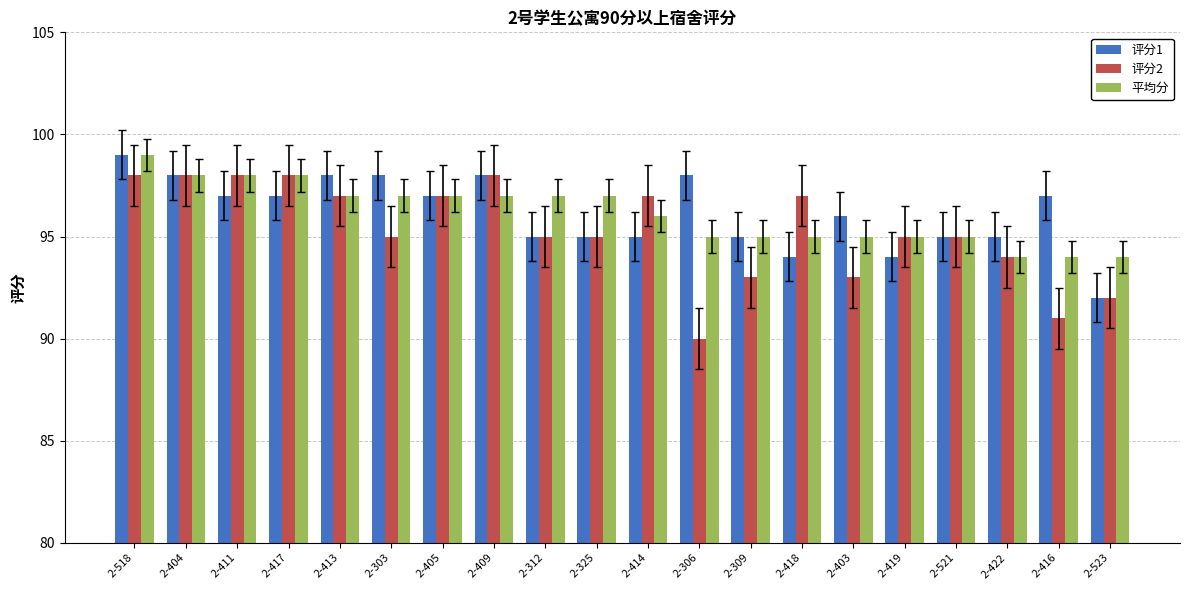

How many series are shown in this chart?

3